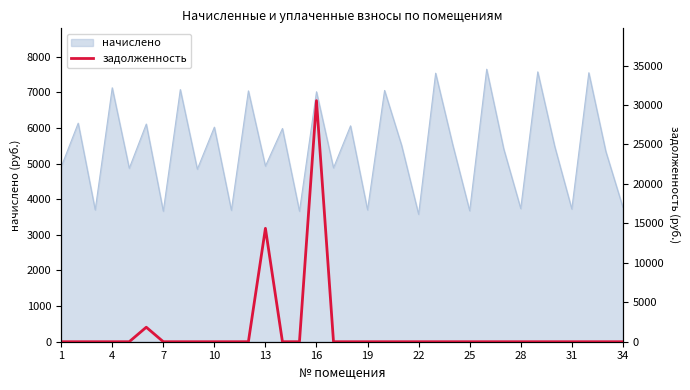

How many values are above zero?

3